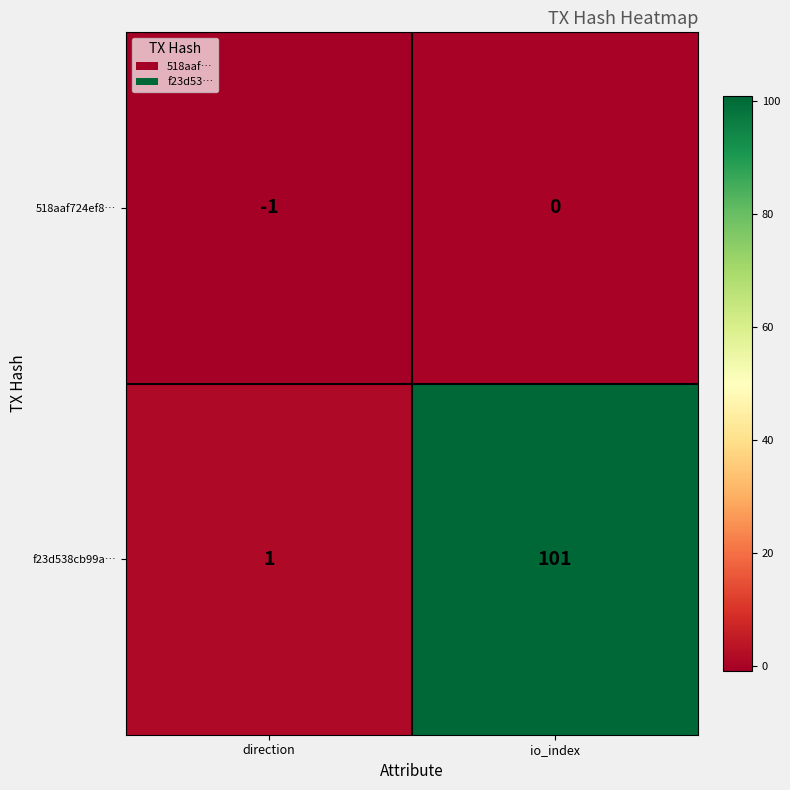

Between direction and io_index, which series saw the biggest shift?

f23d538cb99a…